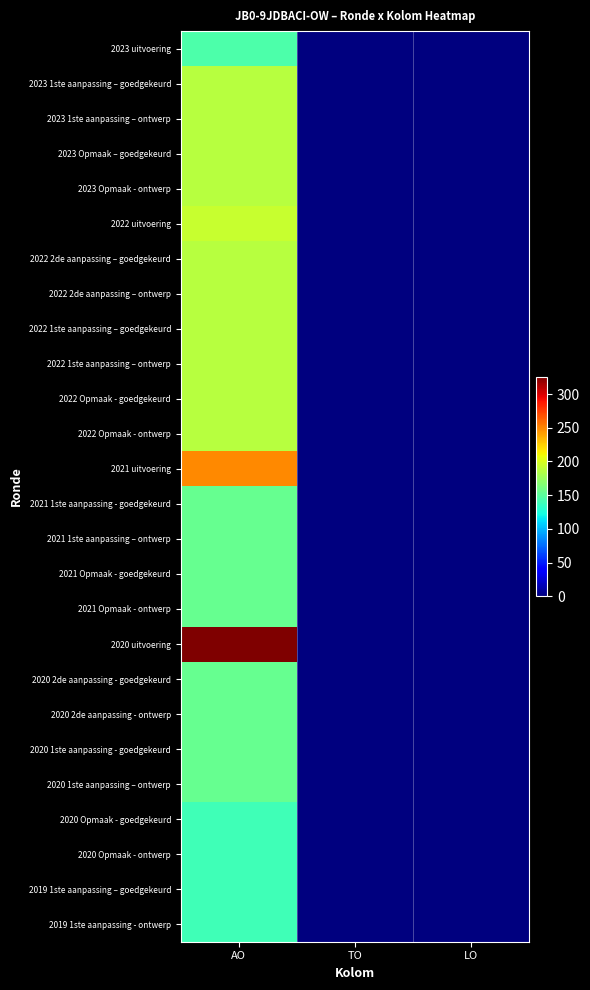

How many data points does each series have?

3